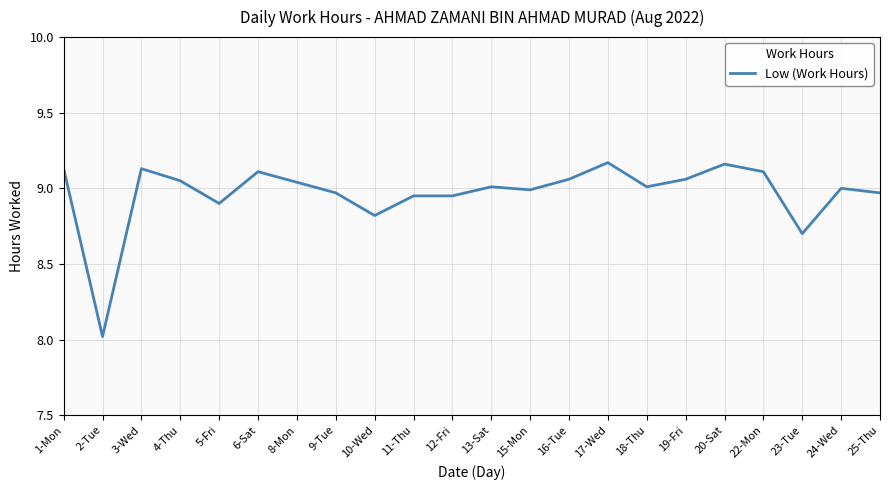

What is the ratio of the value at 15-Mon to the value at 10-Wed?

1.0